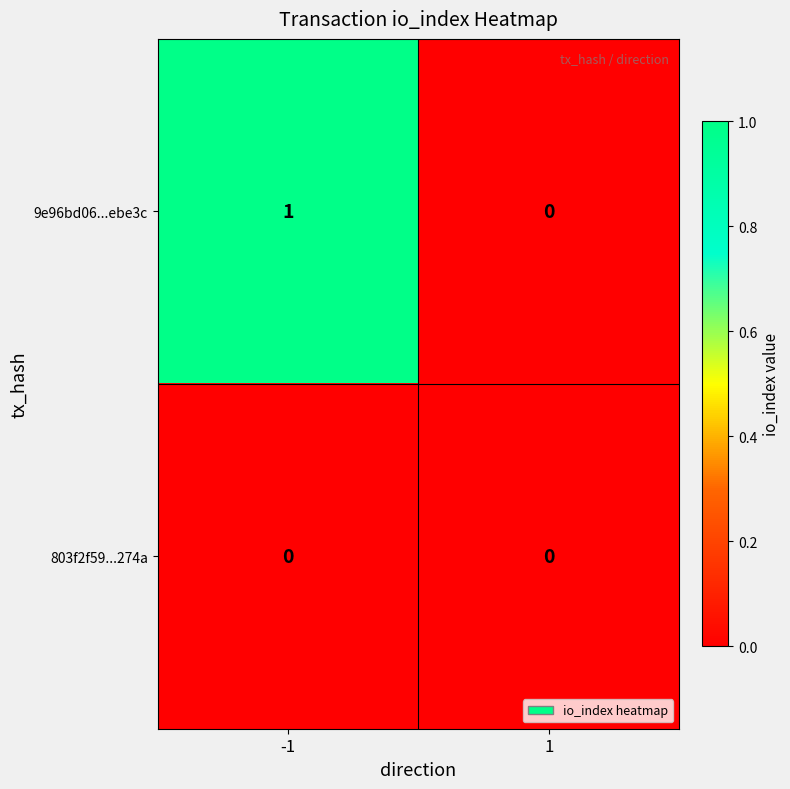

What is the difference between the highest and lowest values at -1?

1